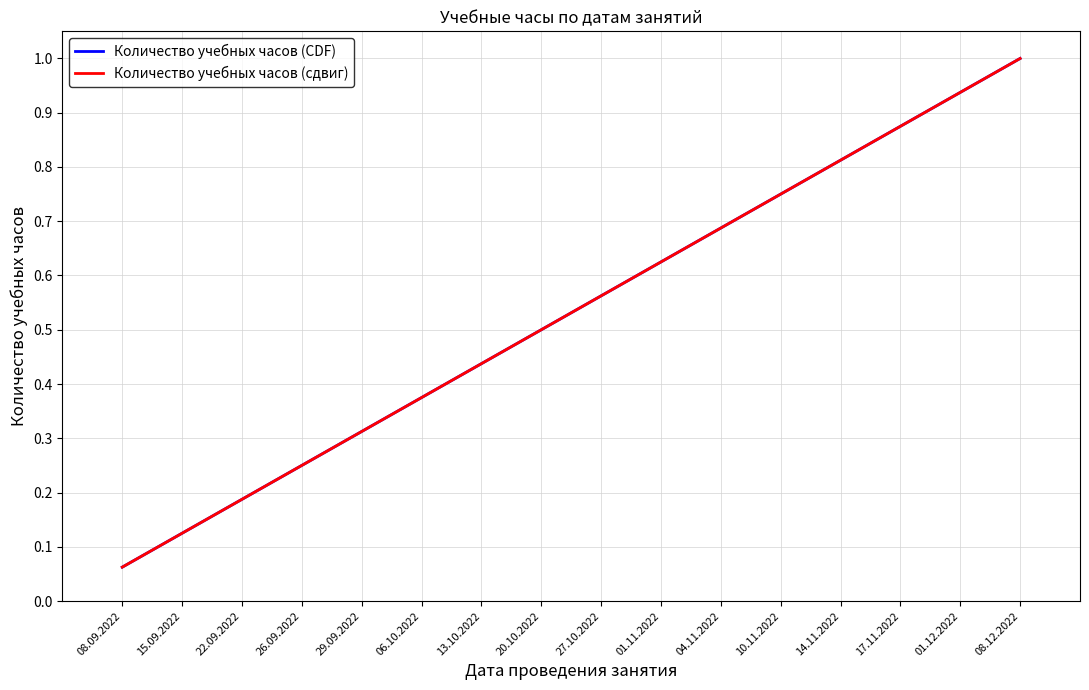

Is it true that Количество учебных часов (сдвиг) equals 0.6 at 06.10.2022?

False